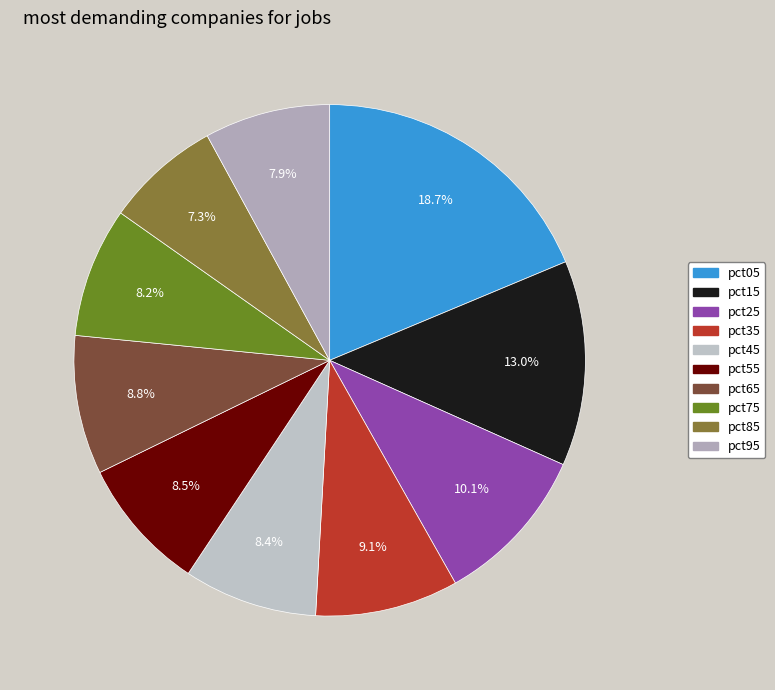

To the nearest percent, what portion does pct15 represent?

13%